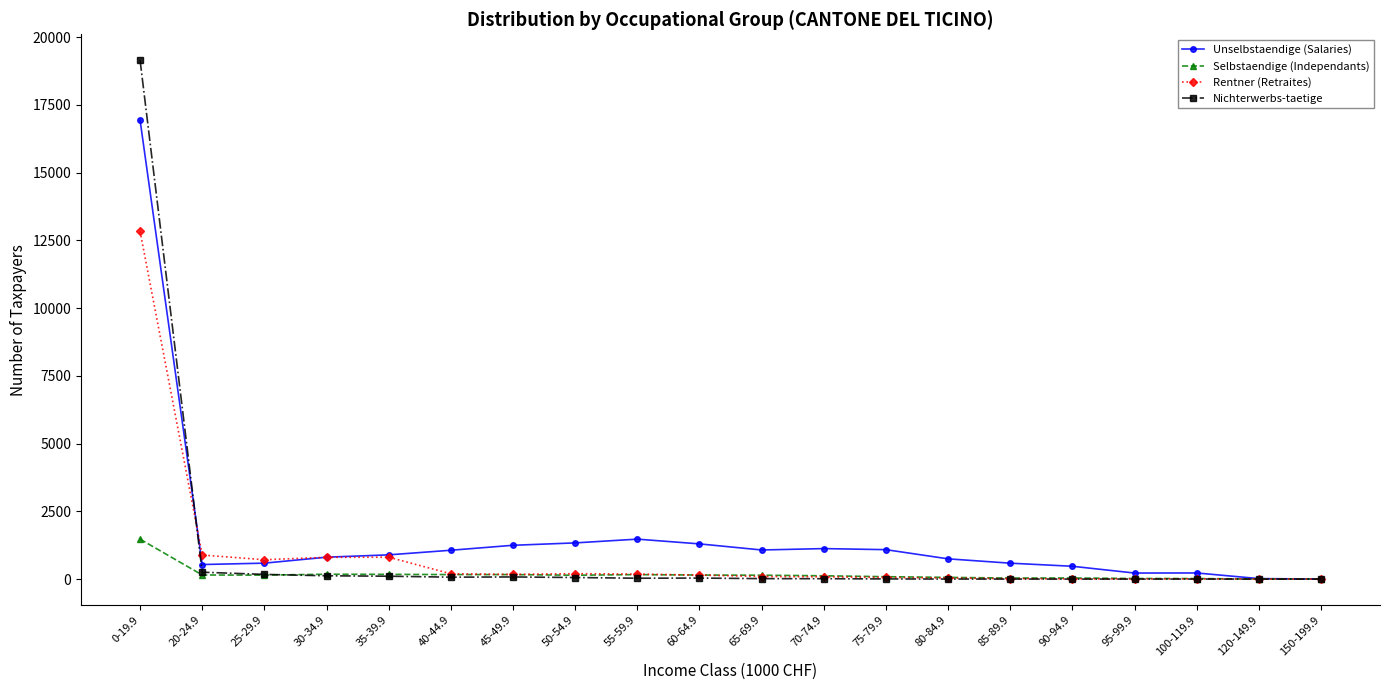

Which category has the highest value across all series?

0-19.9